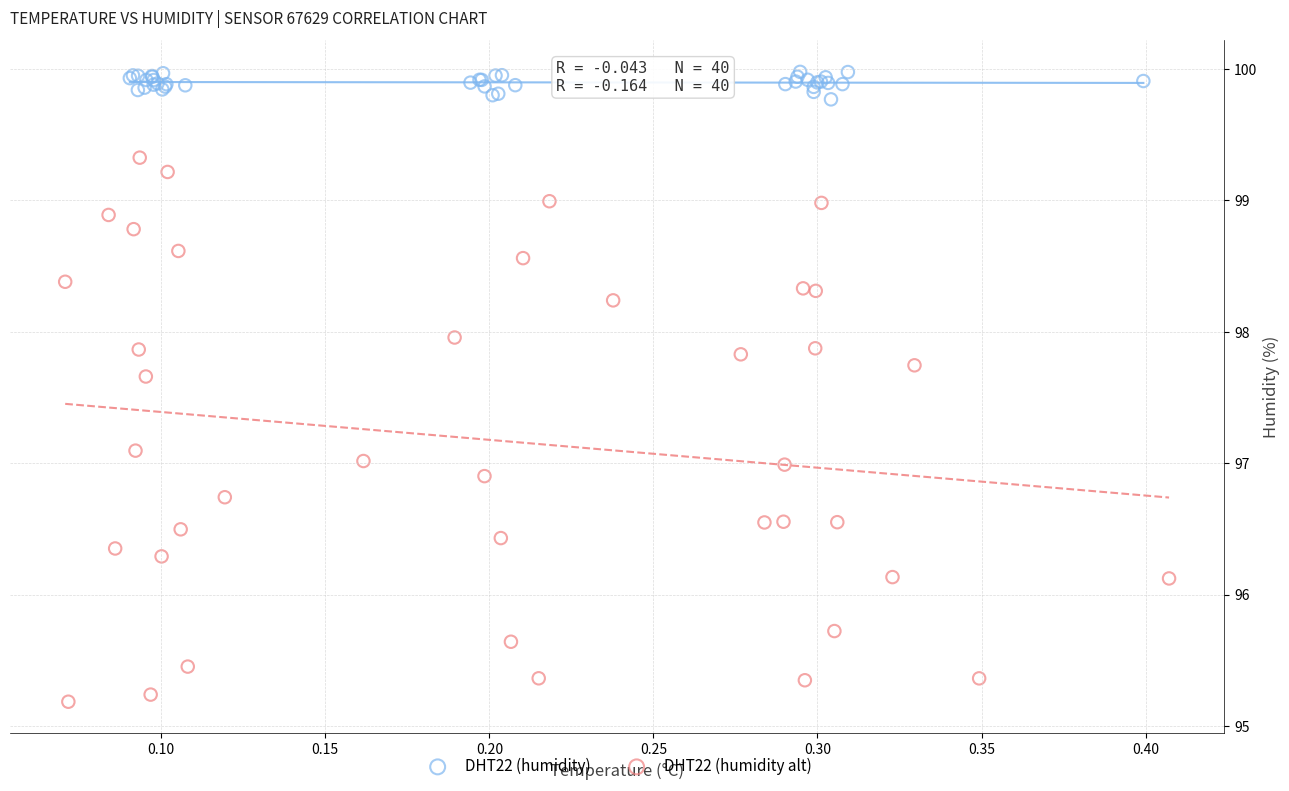

What are all the series names shown in the legend?

DHT22 (humidity), DHT22 (humidity alt)